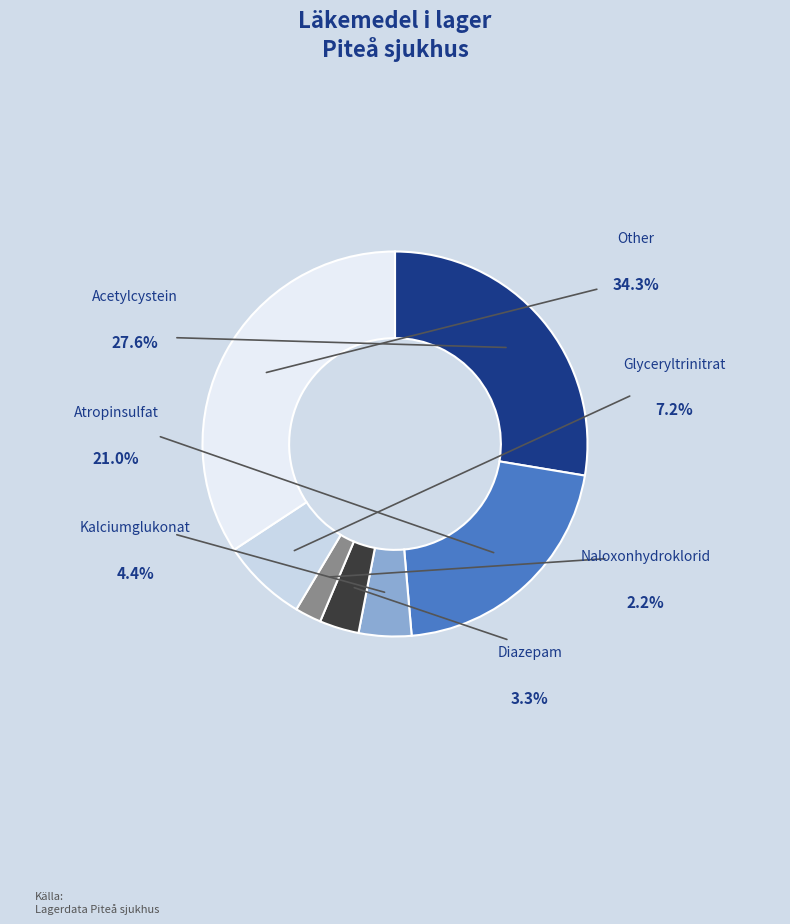

To the nearest percent, what is the difference between the largest and smallest slice percentages?

32%